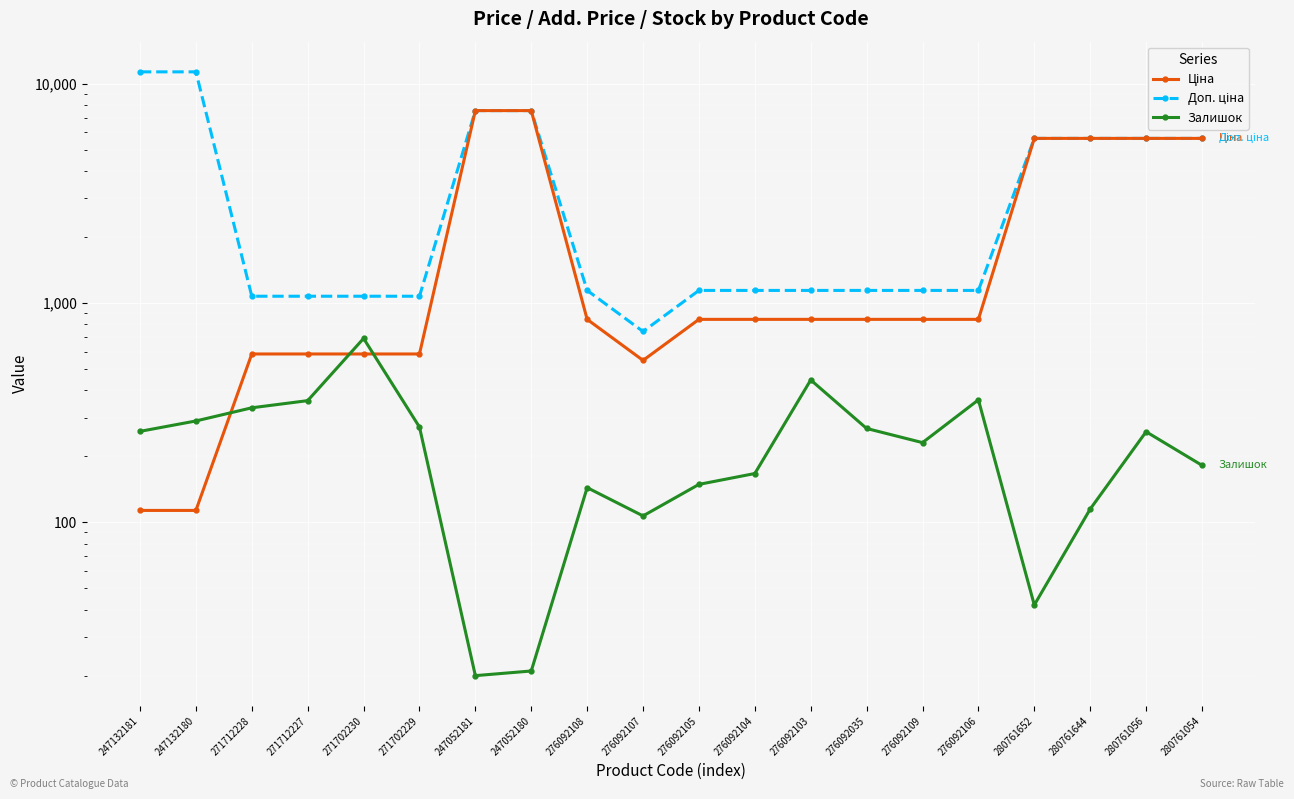

Which series changed the most between 271702229 and 276092104?

Ціна